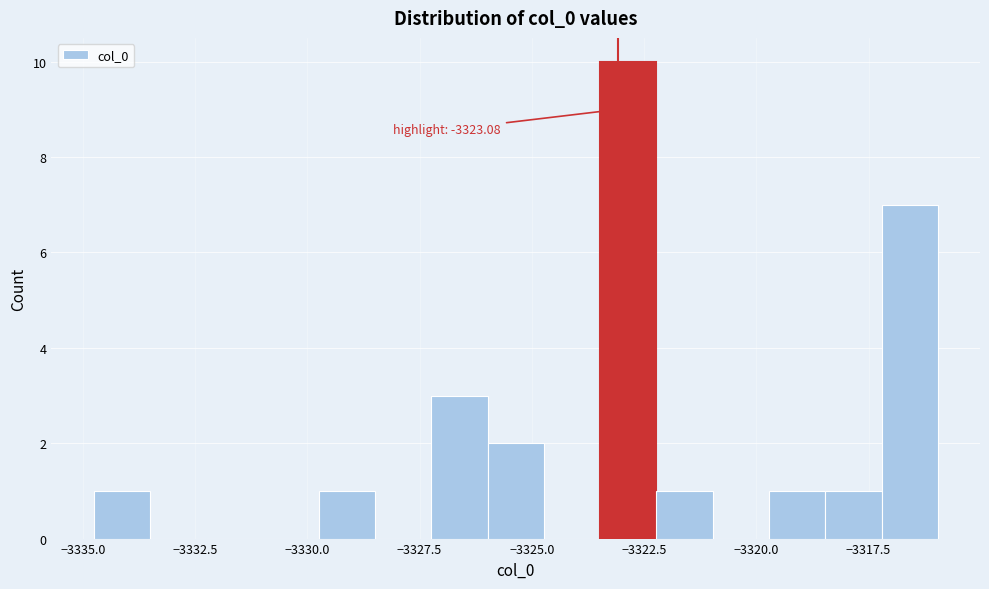

Around what value on the x-axis is the tallest bar? Give the approximate position of its centre, as read against the axis.

-3323.0